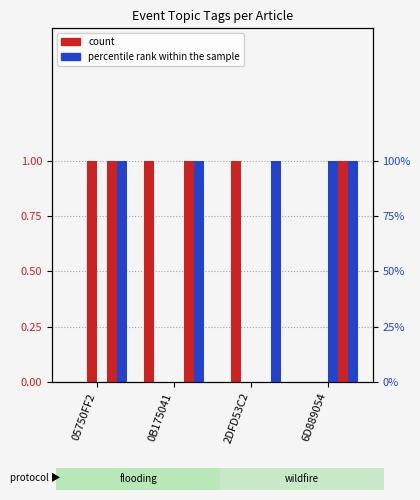

At how many categories does at least one series exceed 0?

4